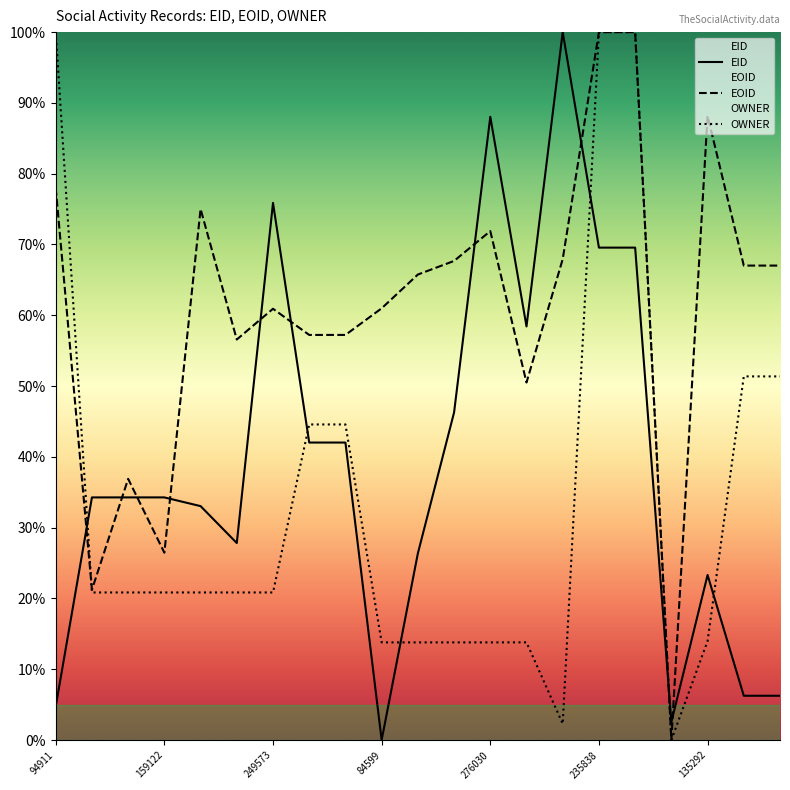

What is the sum of all EID values?

825.0